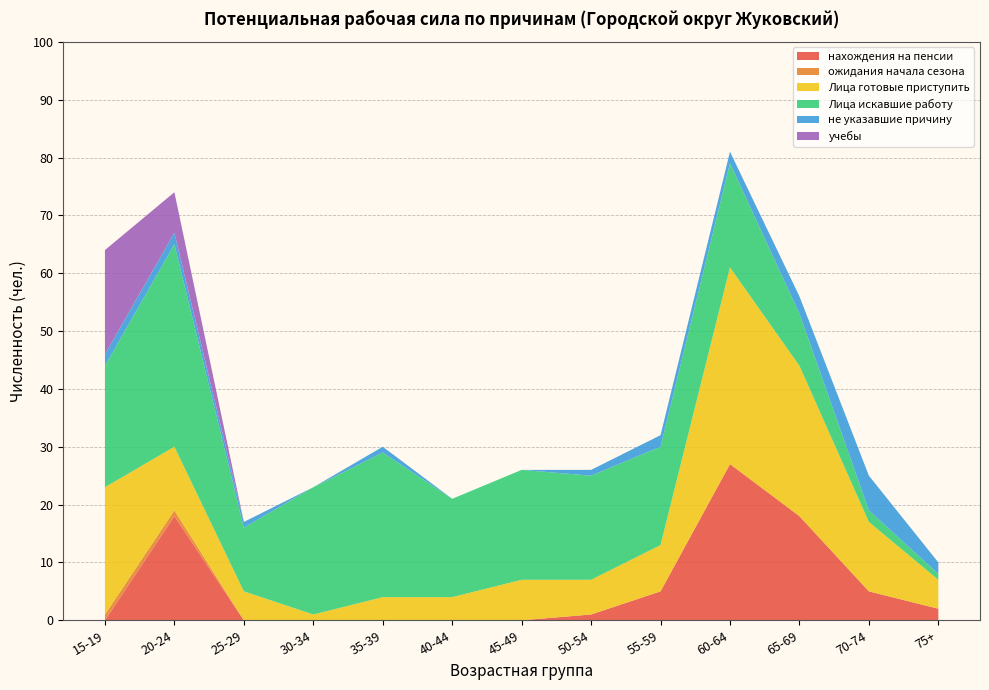

Reading right to left, extract all data points from this chart.

нахождения на пенсии: 2	5	18	27	5	1	0	0	0	0	0	18	0
ожидания начала сезона: 0	0	0	0	0	0	0	0	0	0	0	1	1
Лица готовые приступить: 5	12	26	34	8	6	7	4	4	1	5	11	22
Лица искавшие работу: 1	2	9	18	17	18	19	17	25	22	11	35	21
не указавшие причину: 2	6	3	2	2	1	0	0	1	0	1	2	2
учебы: 0	0	0	0	0	0	0	0	0	0	0	7	18